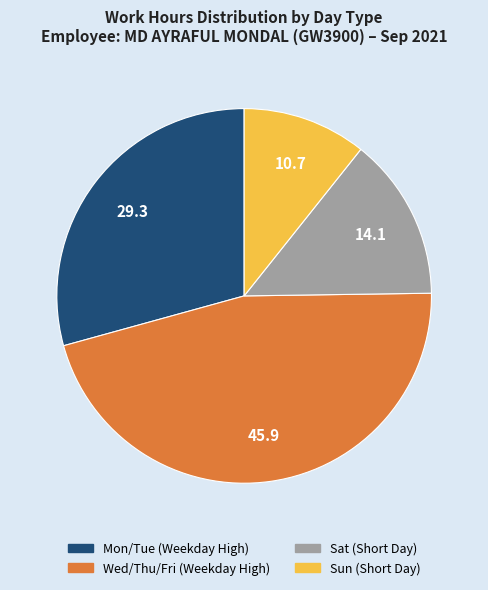

Is there any slice that represents more than half of the pie?

No